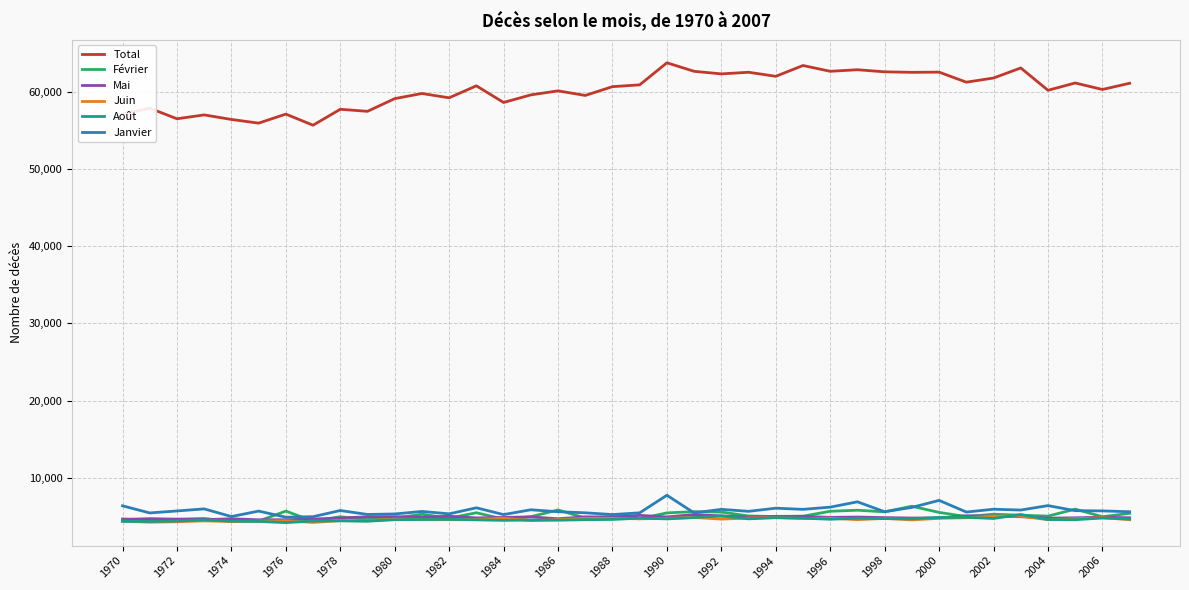

Which series has the largest range (max minus min)?

Total